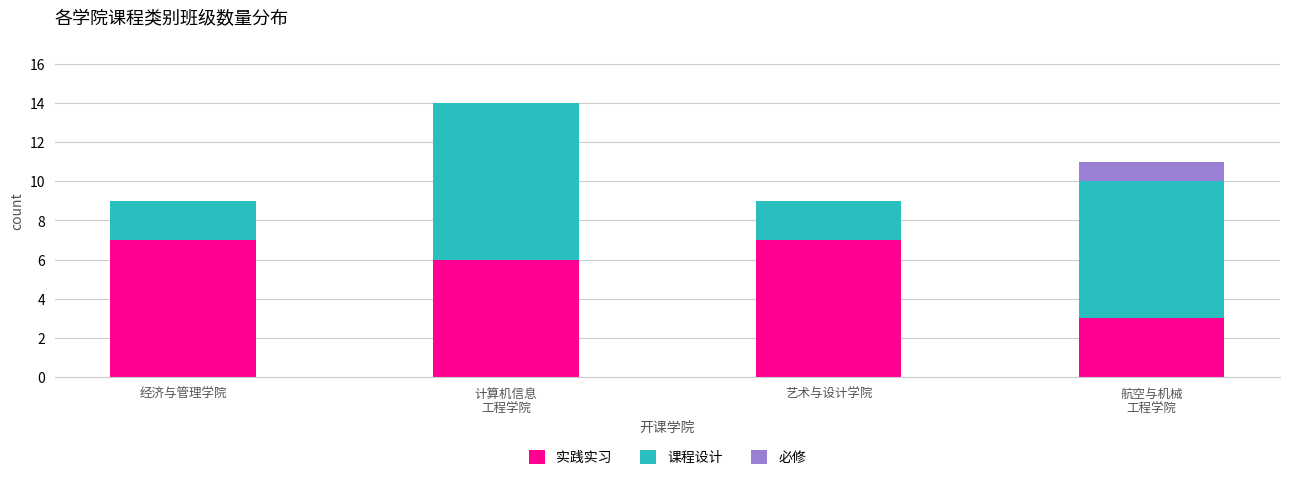

How many series are shown in this chart?

3